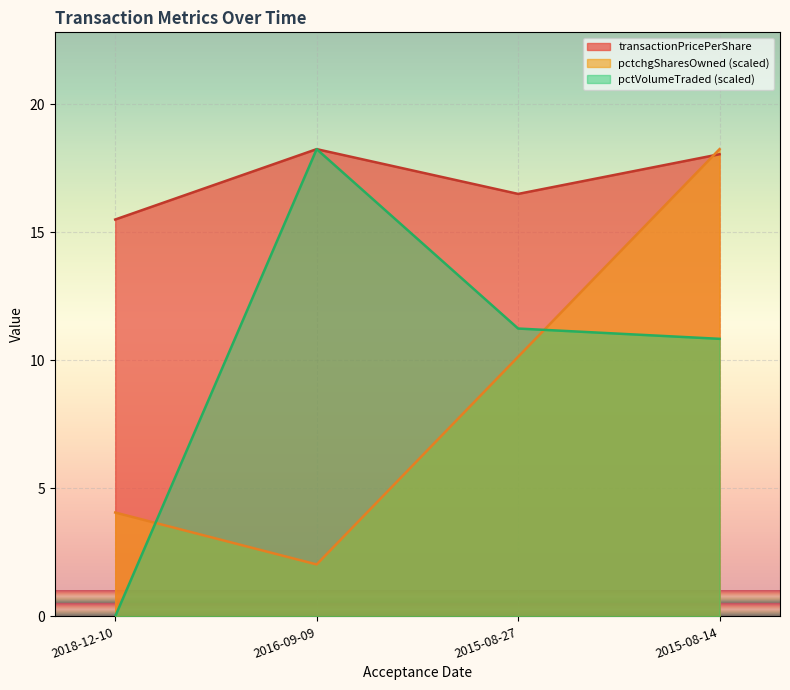

How many lines are shown in the chart?

3